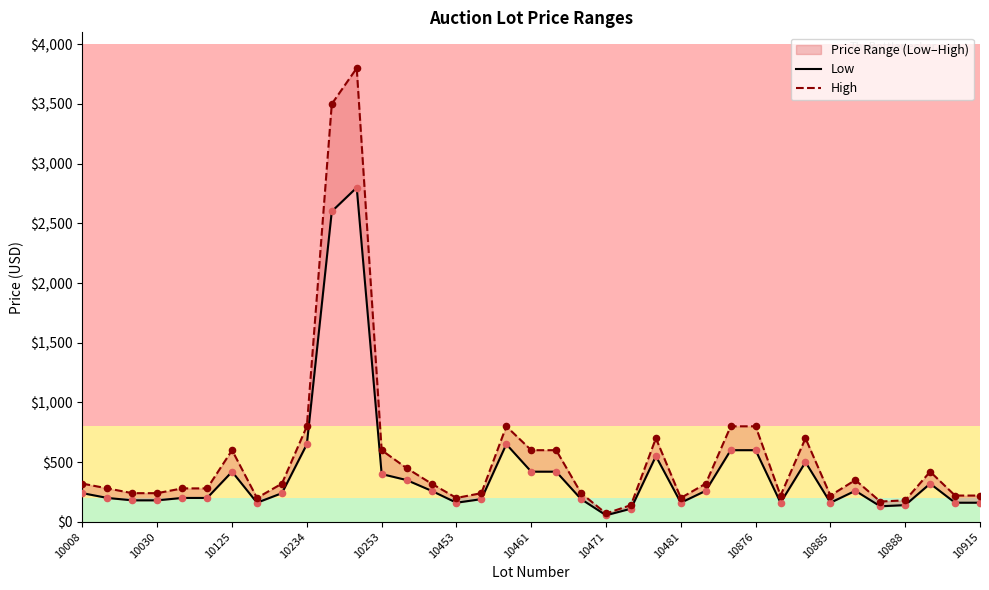

Which series has the largest total across all categories?

High